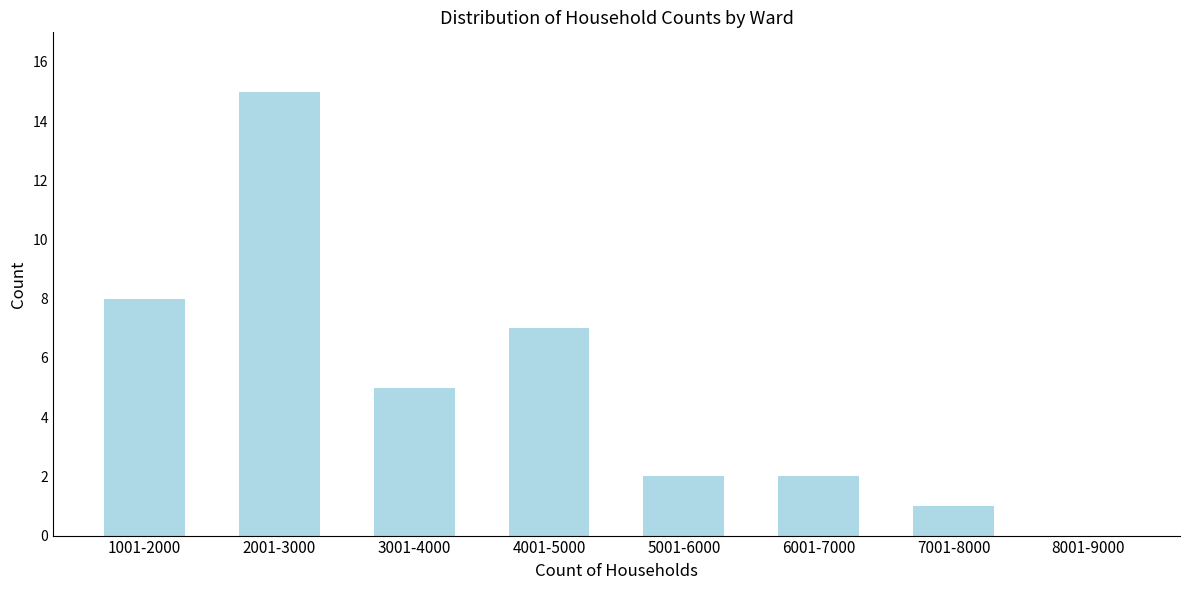

Reading right to left, transcribe all the data shown in this chart.

8001-9000=0	7001-8000=1	6001-7000=2	5001-6000=2	4001-5000=7	3001-4000=5	2001-3000=15	1001-2000=8